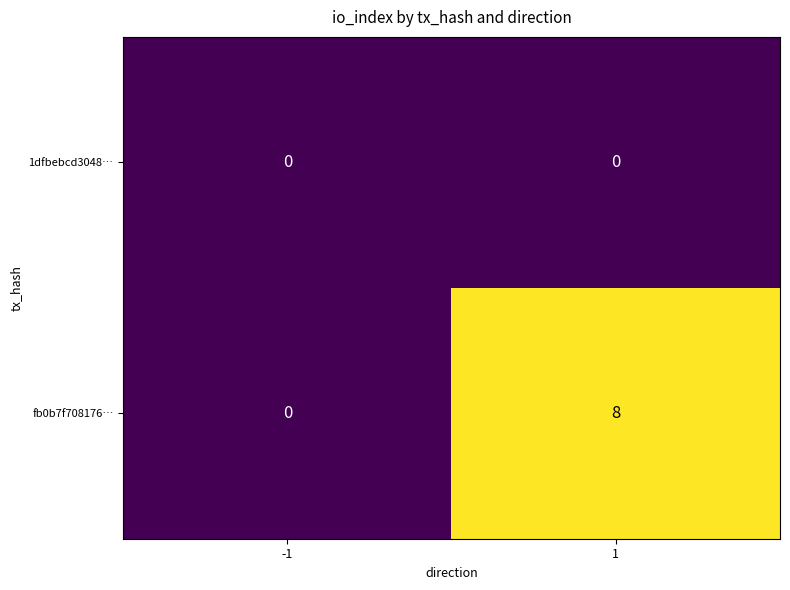

What is the greatest value displayed?

8